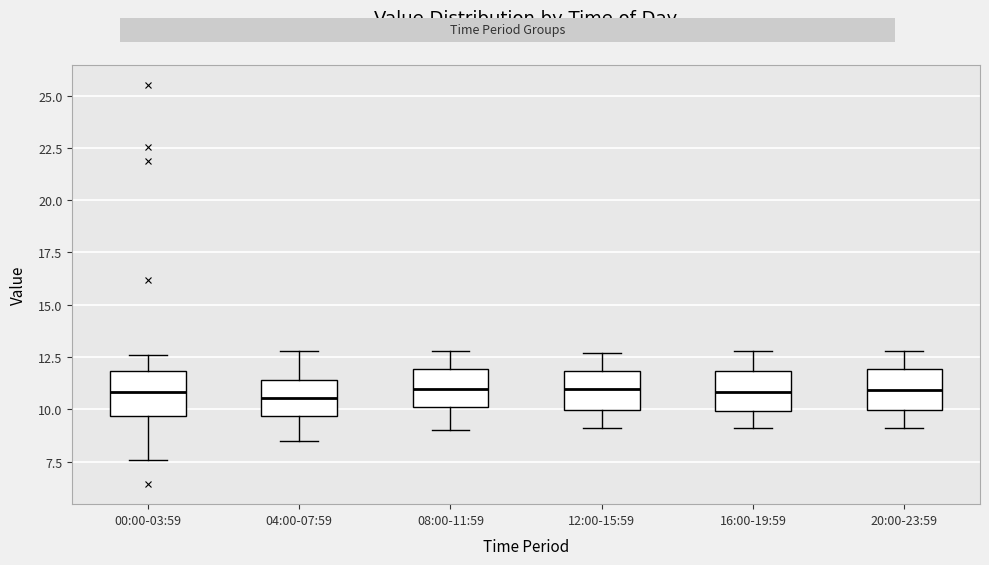

Reading left to right, read every box against the y-axis: the position of its median line, the range the box covers, and the ends of its whiskers. The values are not printed on the chart, so give them approximately, as read against the axis.

00:00-03:59: median 11.0, box 9.5 to 12.0, whiskers 7.5 to 12.5
04:00-07:59: median 10.5, box 9.5 to 11.5, whiskers 8.5 to 13.0
08:00-11:59: median 11.0, box 10.0 to 12.0, whiskers 9.0 to 13.0
12:00-15:59: median 11.0, box 10.0 to 12.0, whiskers 9.0 to 12.5
16:00-19:59: median 11.0, box 10.0 to 12.0, whiskers 9.0 to 13.0
20:00-23:59: median 11.0, box 10.0 to 12.0, whiskers 9.0 to 13.0